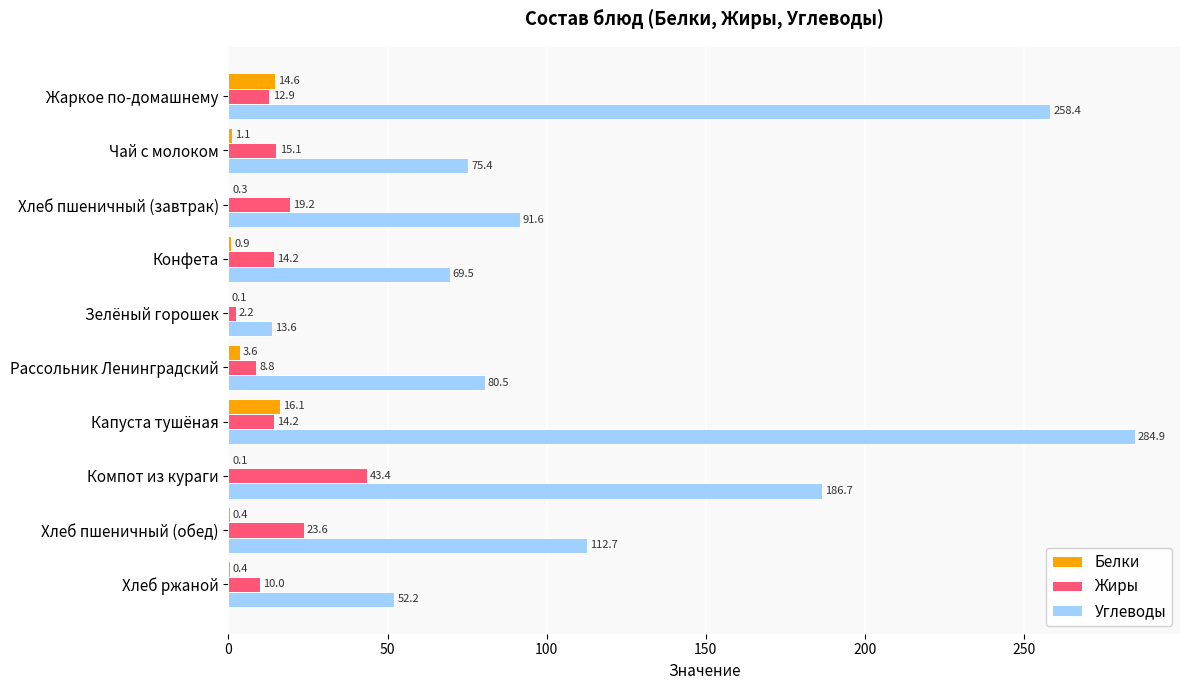

Where is Белки nearest to the value 8?

Рассольник Ленинградский